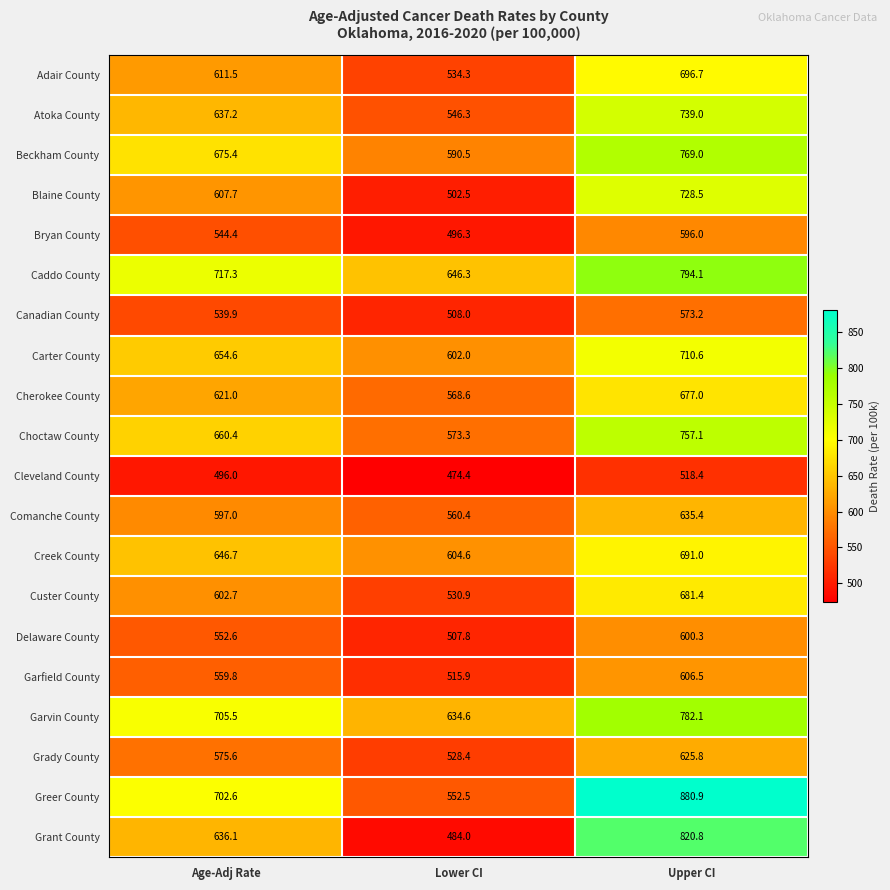

What is the difference between the highest and lowest values at Lower CI?

171.9